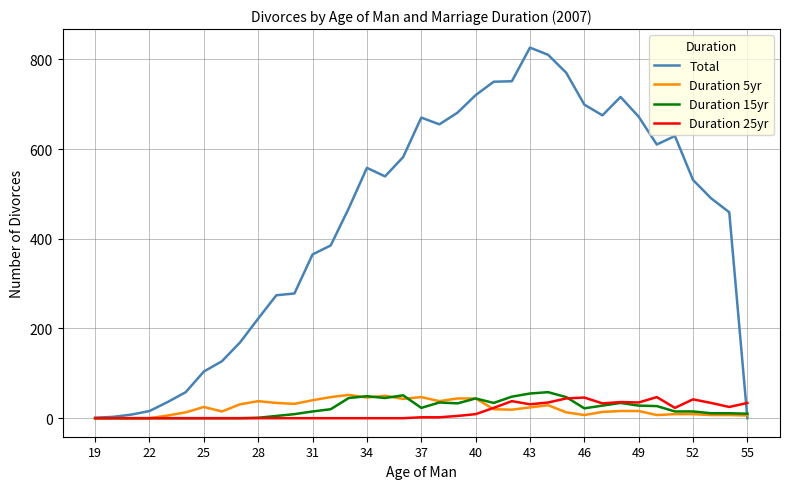

Which series has the largest range (max minus min)?

Total